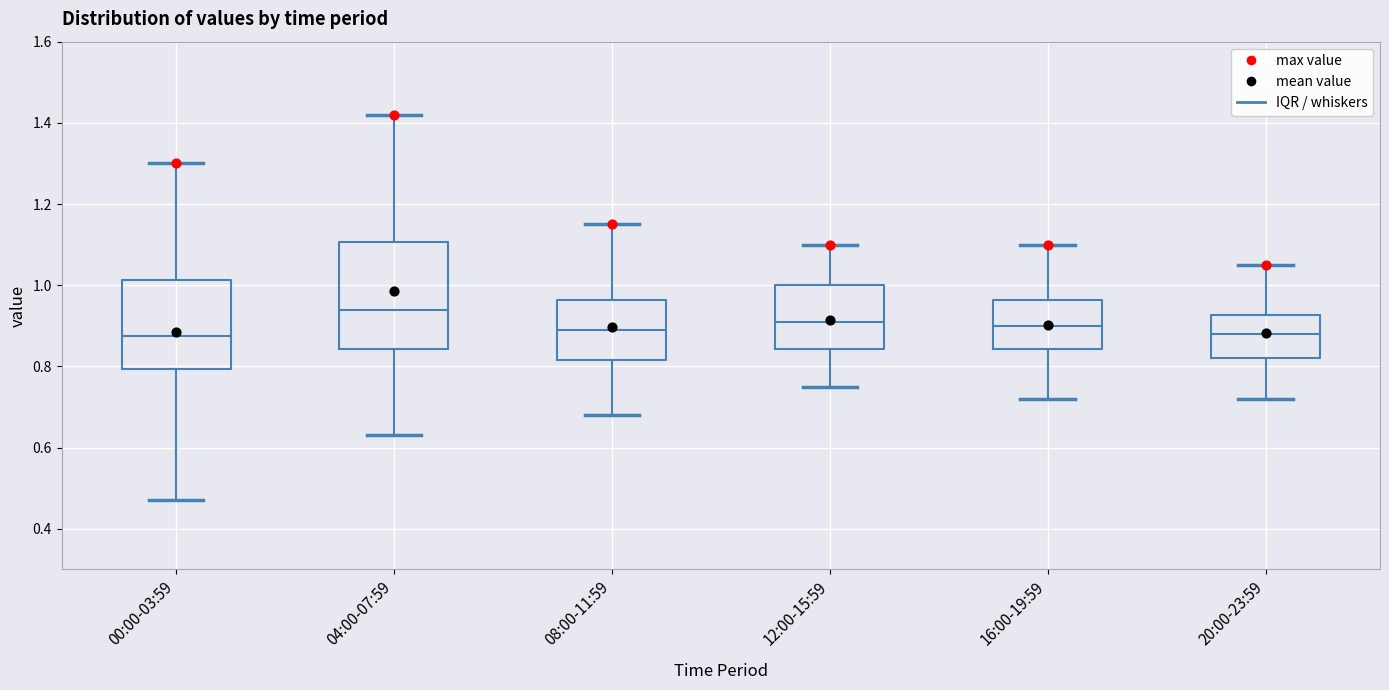

Reading left to right, read every box against the y-axis: the position of its median line, the range the box covers, and the ends of its whiskers. The values are not printed on the chart, so give them approximately, as read against the axis.

00:00-03:59: median 0.88, box 0.80 to 1.02, whiskers 0.48 to 1.30
04:00-07:59: median 0.94, box 0.84 to 1.10, whiskers 0.64 to 1.42
08:00-11:59: median 0.90, box 0.82 to 0.96, whiskers 0.68 to 1.16
12:00-15:59: median 0.92, box 0.84 to 1.00, whiskers 0.76 to 1.10
16:00-19:59: median 0.90, box 0.84 to 0.96, whiskers 0.72 to 1.10
20:00-23:59: median 0.88, box 0.82 to 0.92, whiskers 0.72 to 1.06